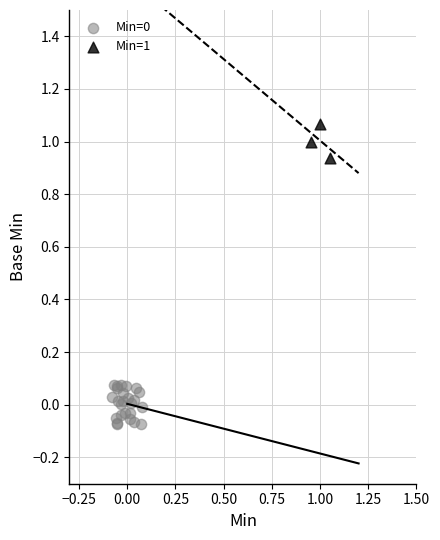

Which series contains the highest Y value?

Min=1